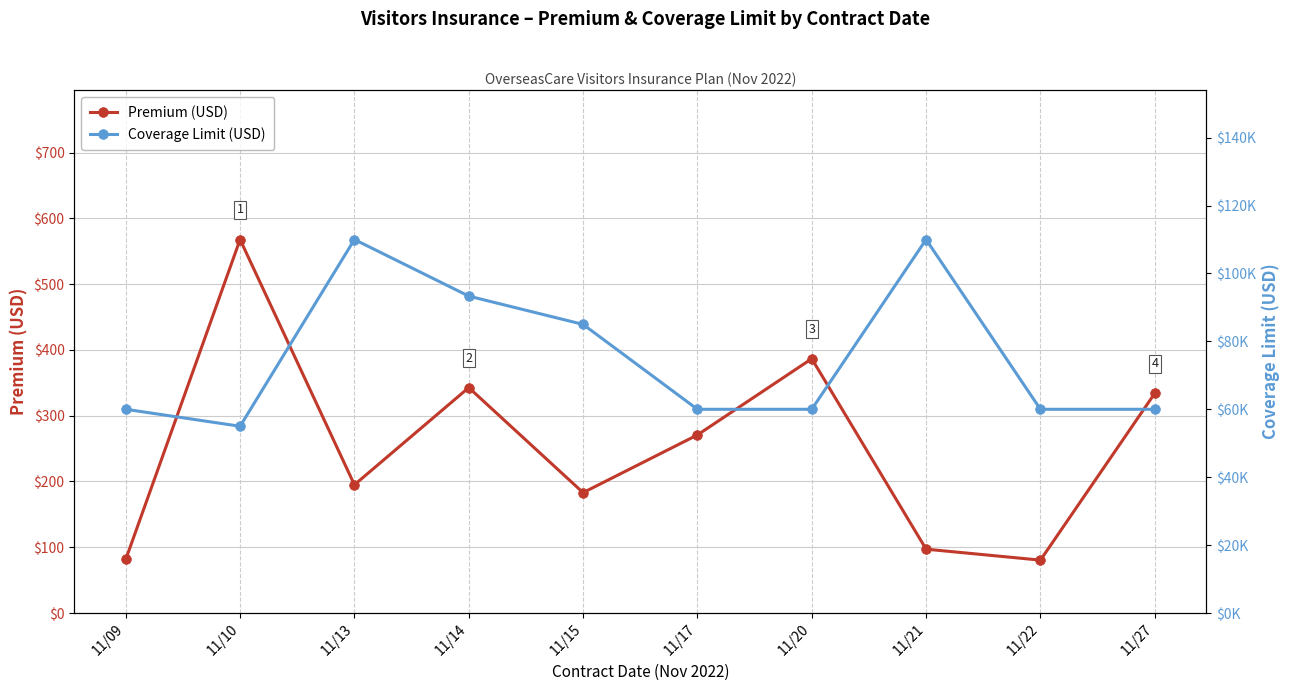

True or false: Premium (USD) has more than 2 points higher than both neighbors.

True